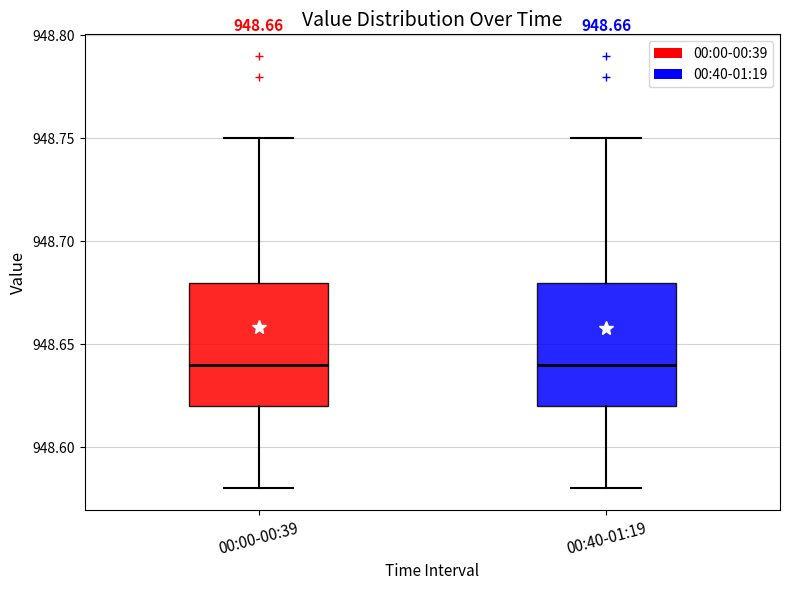

Reading left to right, transcribe this box plot: for each box, give where its median line is, the range the box spans, and where its two whiskers end, as read against the y-axis. The values are not printed on the chart, so give them approximately, as read against the axis.

00:00-00:39: median 948.64, box 948.62 to 948.68, whiskers 948.58 to 948.75
00:40-01:19: median 948.64, box 948.62 to 948.68, whiskers 948.58 to 948.75